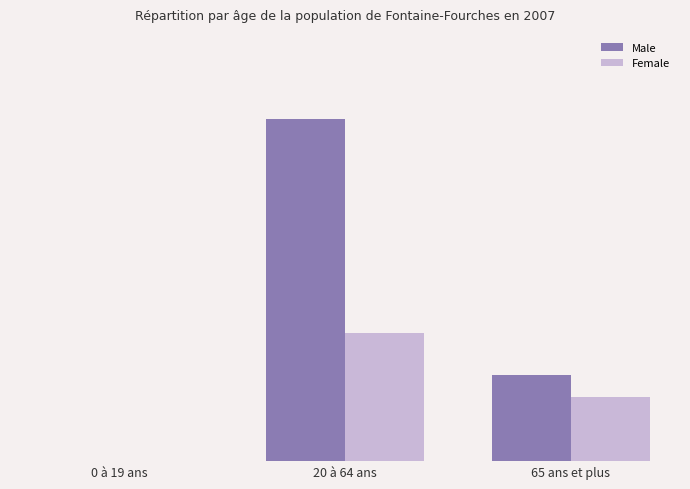

What are all the series names shown in the legend?

Male, Female